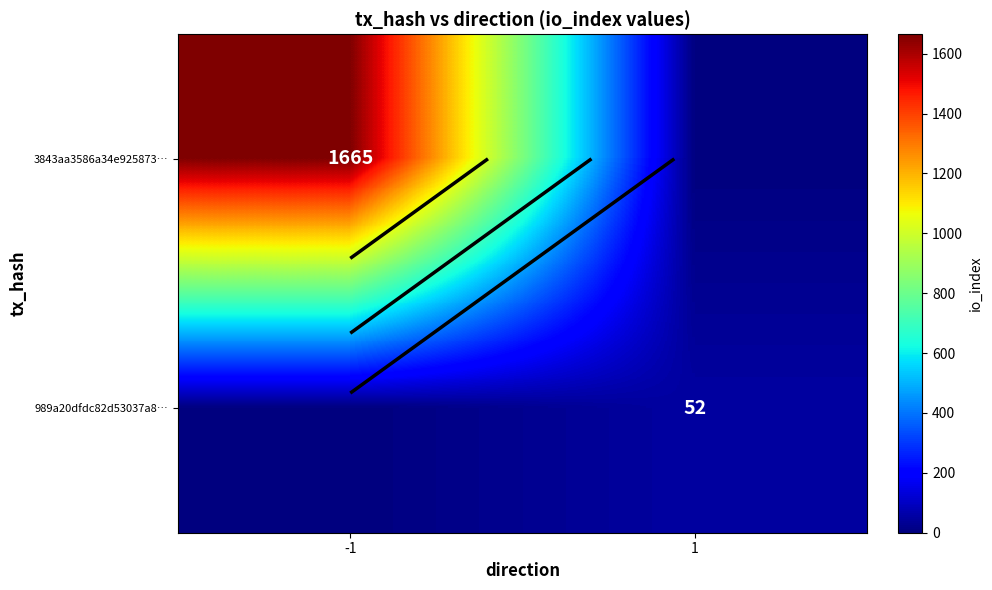

Rank the series at -1 from highest to lowest value.

3843aa3586a34e925873…, 989a20dfdc82d53037a8…